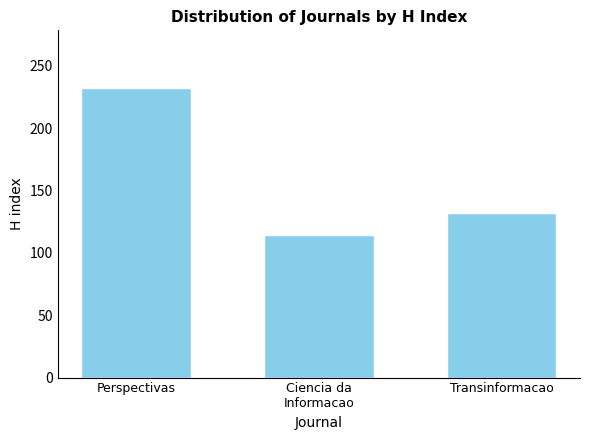

What is the smallest value displayed?

114